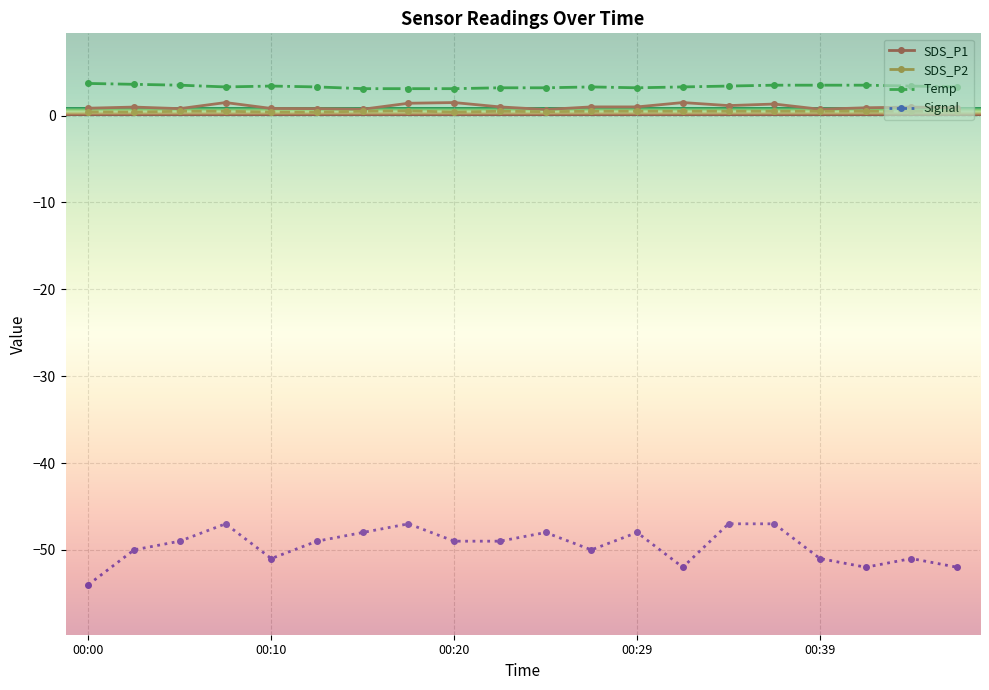

Which series has the largest total across all categories?

Temp